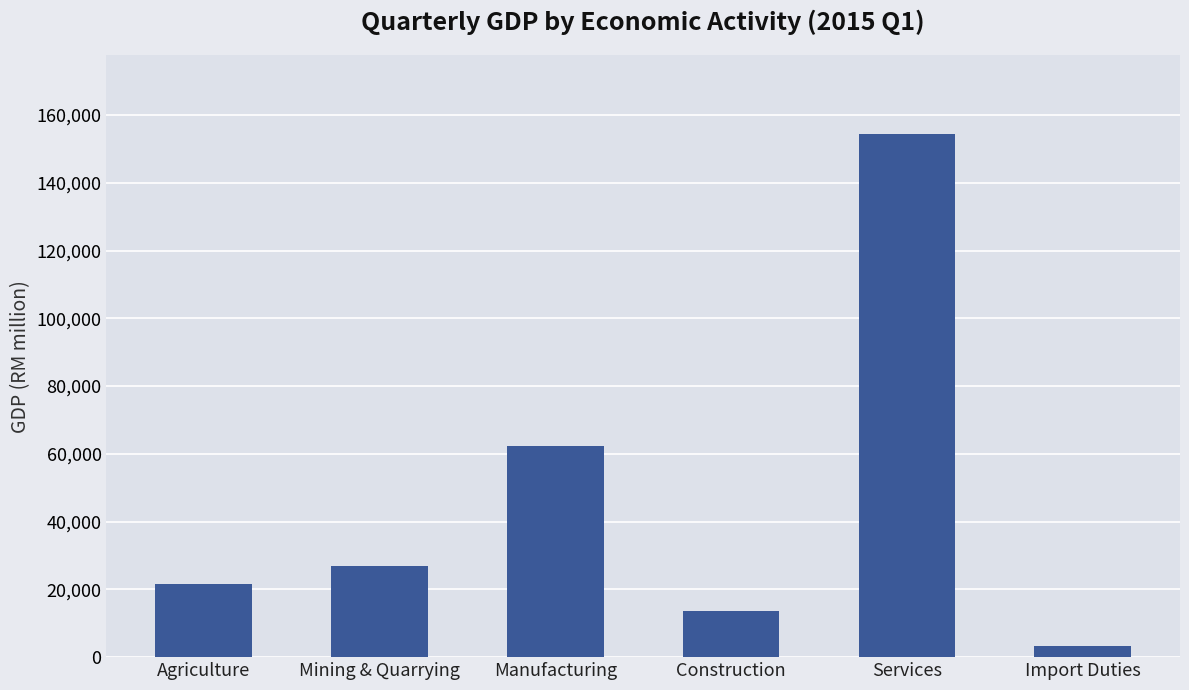

What is the difference between the values at Agriculture and Construction?

7964